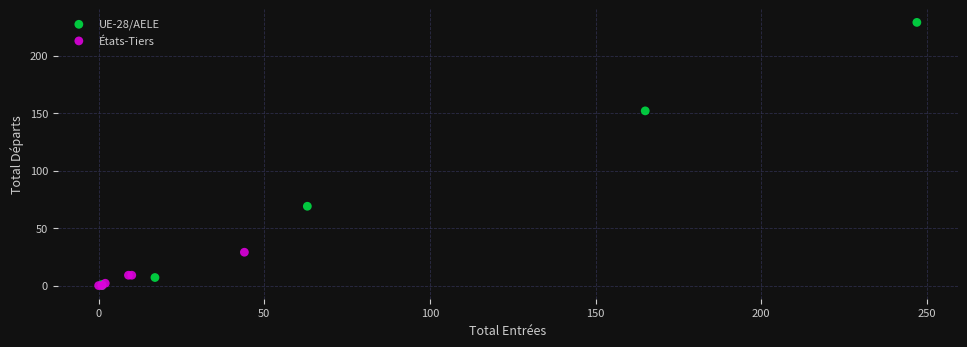

Which series contains the highest Y value?

UE-28/AELE